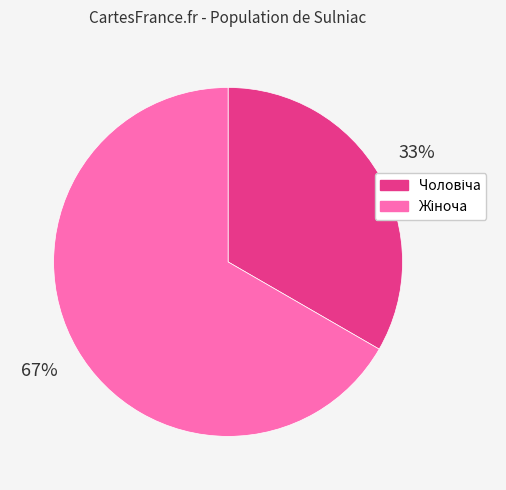

To the nearest percent, what is the average slice percentage?

50%